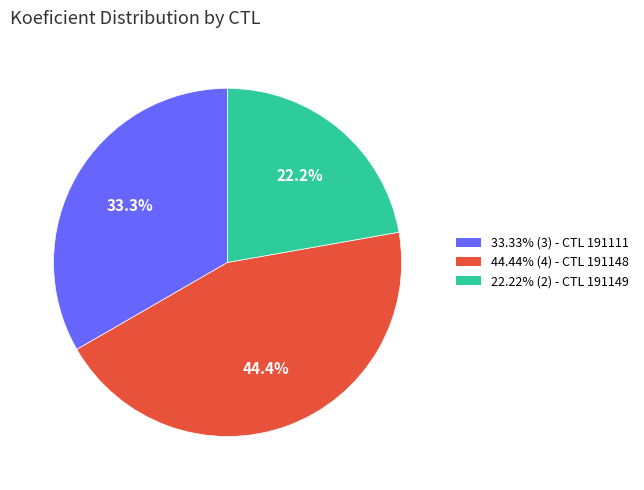

Is there a majority slice in this chart?

No